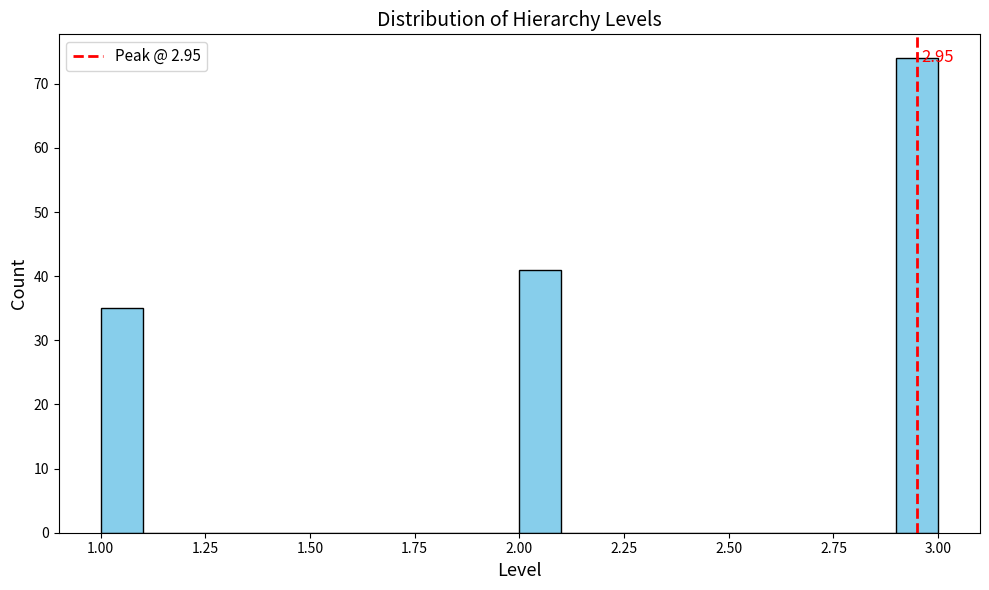

Around what value on the x-axis is the tallest bar? Give the approximate position of its centre, as read against the axis.

2.95